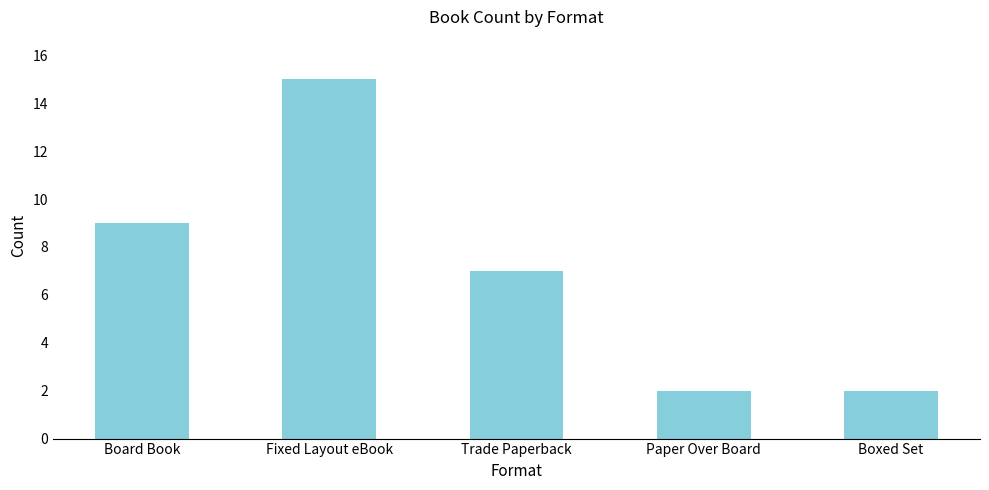

Which label corresponds to the largest value in the chart?

Fixed Layout eBook